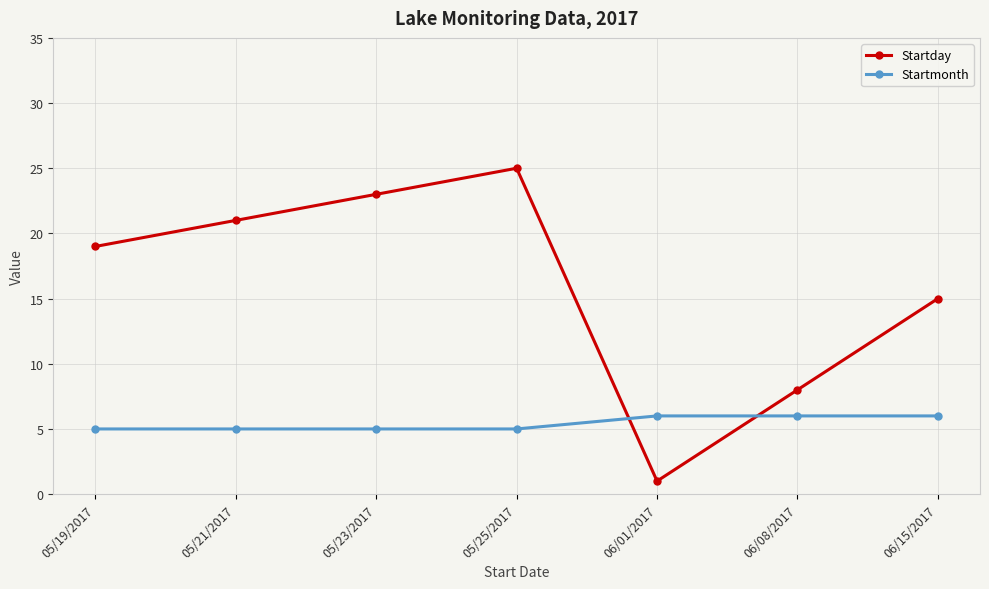

Where is Startday nearest to the value 13?

06/15/2017